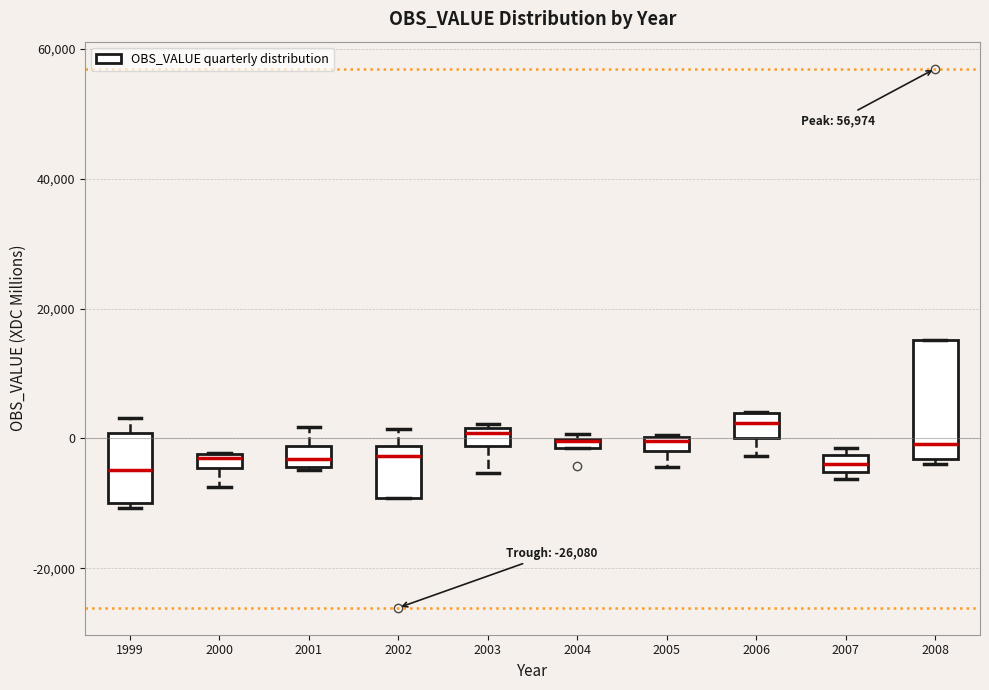

Comparing the boxes themselves (not the whiskers), which one is the tallest?

2008